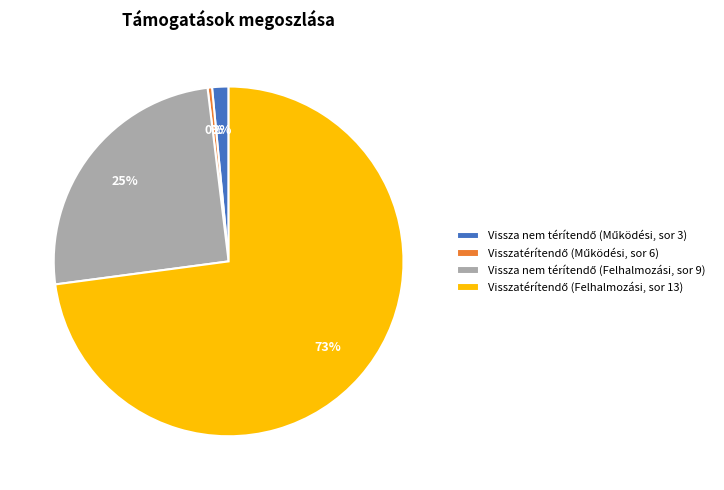

How many segments does this pie chart have?

4